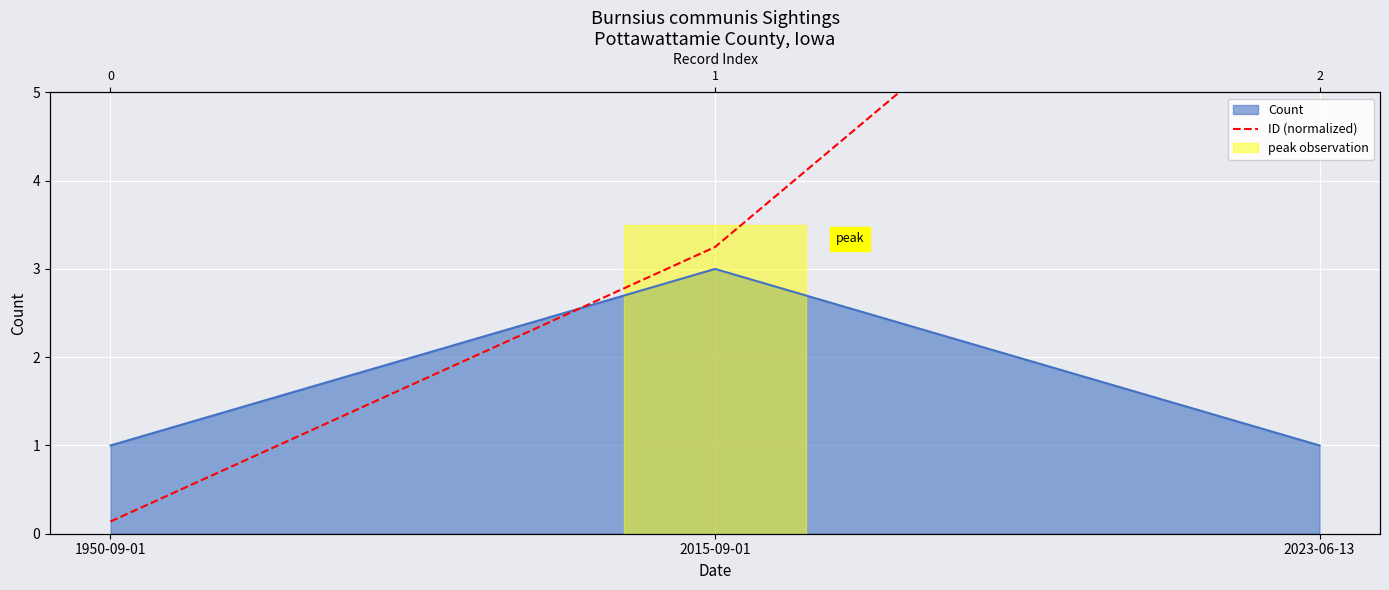

How many data points does each series have?

3